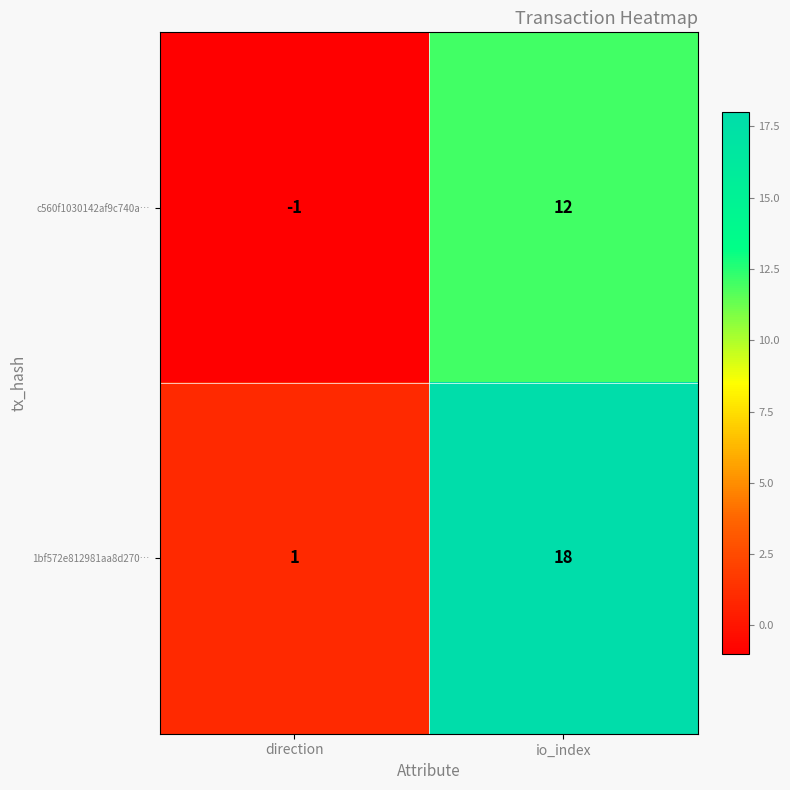

Between direction and io_index, which series saw the biggest shift?

1bf572e812981aa8d270…